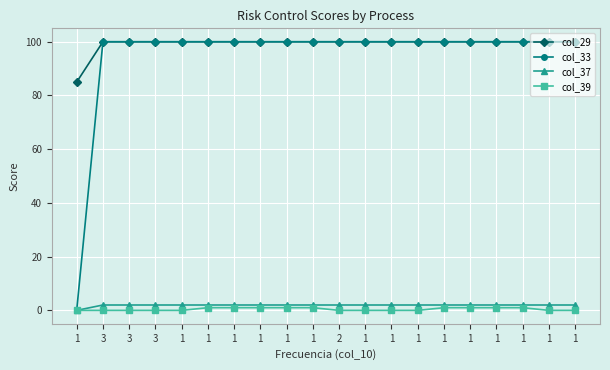

What are all the series names shown in the legend?

col_29, col_33, col_37, col_39